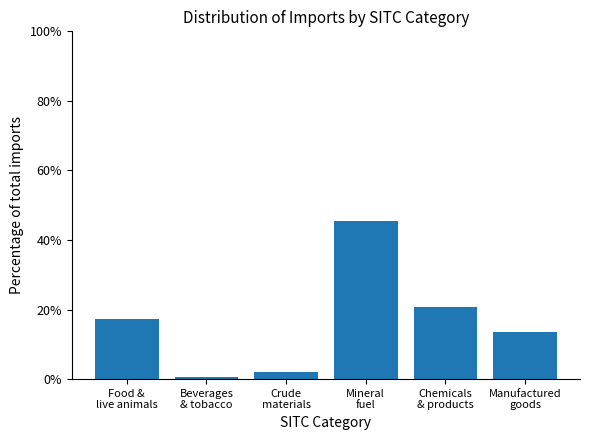

What is the difference between the second highest and minimum values?

20.1